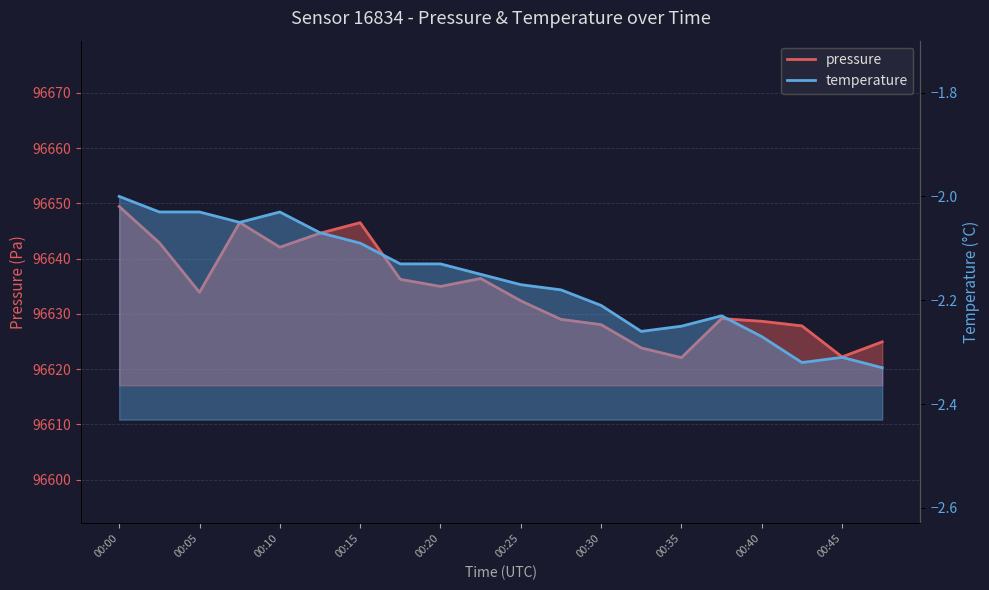

Reading left to right, what are all the values shown in this chart?

pressure: 96649.4	96642.9	96633.9	96646.5	96642.1	96644.6	96646.5	96636.3	96635.0	96636.4	96632.4	96629.0	96628.1	96623.9	96622.1	96629.2	96628.7	96627.8	96622.2	96624.9
temperature: -2.0	-2.0	-2.0	-2.0	-2.0	-2.1	-2.1	-2.1	-2.1	-2.1	-2.2	-2.2	-2.2	-2.3	-2.2	-2.2	-2.3	-2.3	-2.3	-2.3